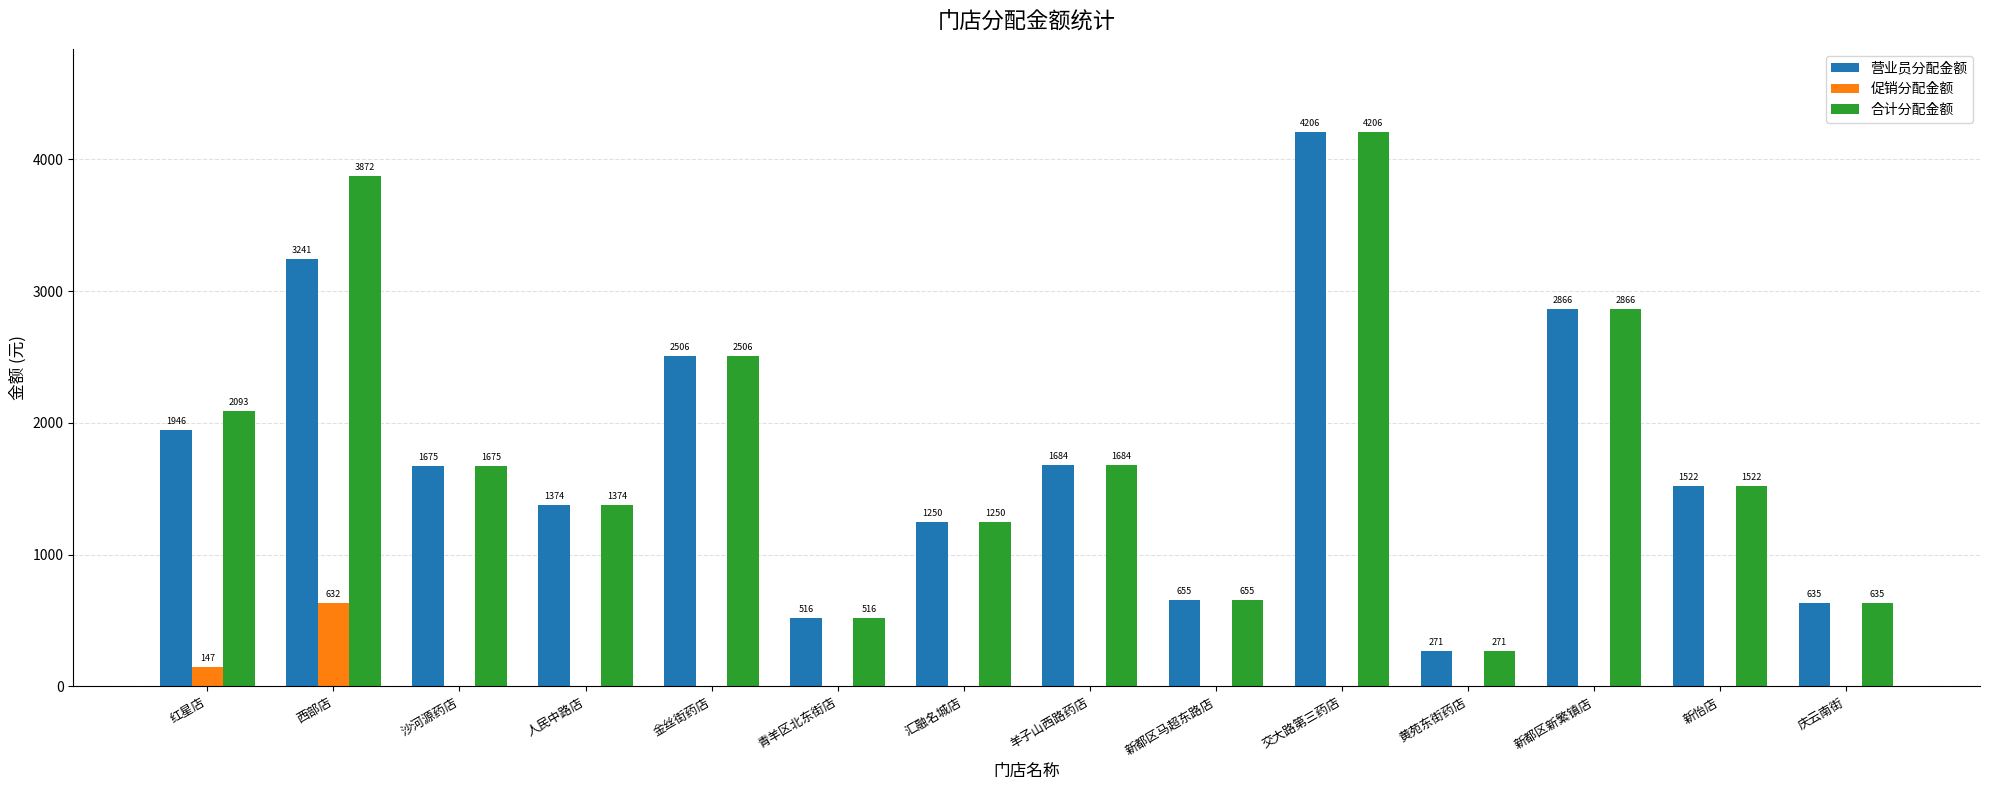

The 营业员分配金额 series shows 1475.8 at 交大路第三药店. True or false?

False